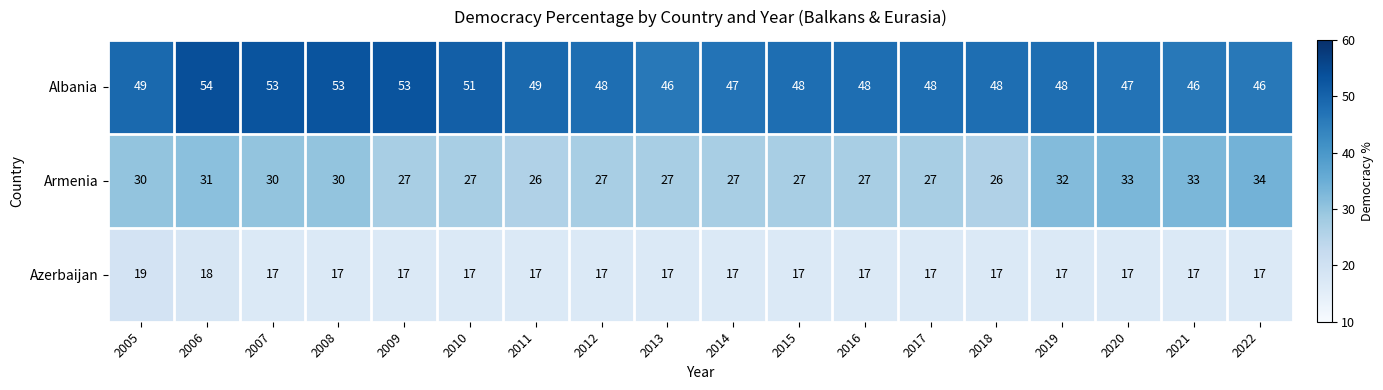

True or false: Armenia has a value of 43 at 2020.

False